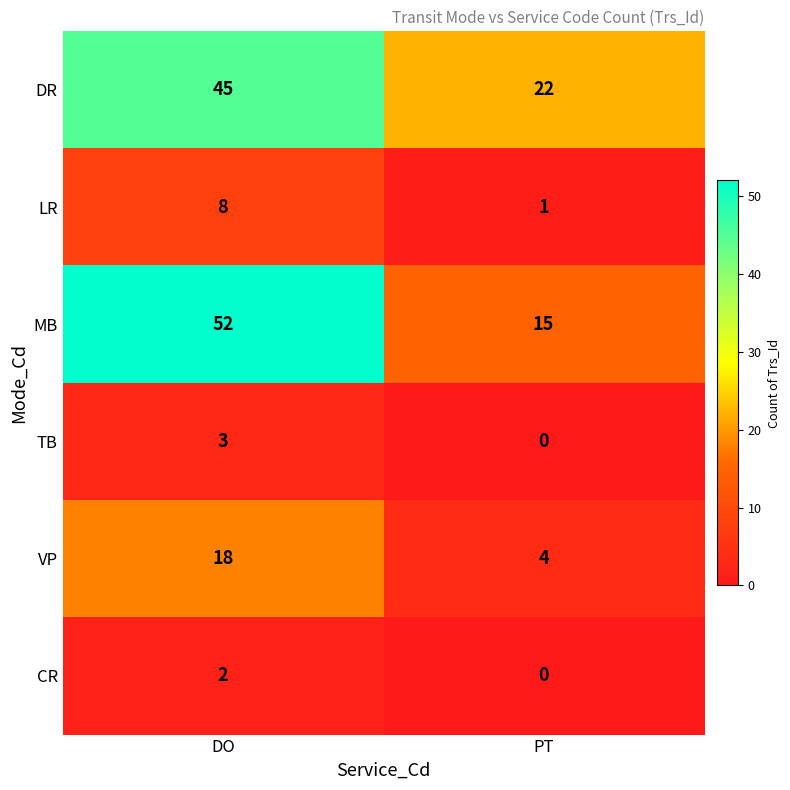

Is it true that DR equals 37 at PT?

False